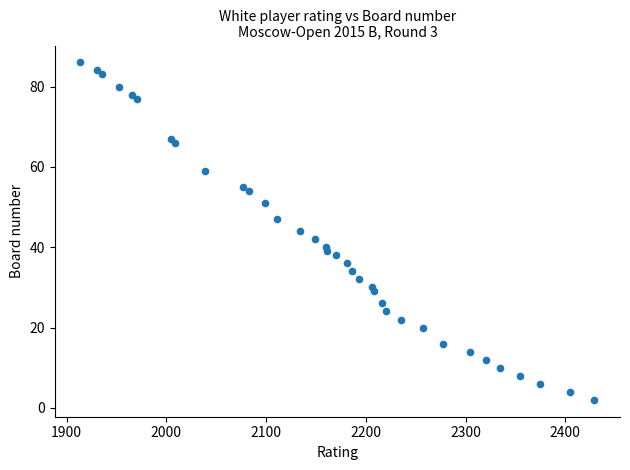

What is the range of X values (max minus min)?

515